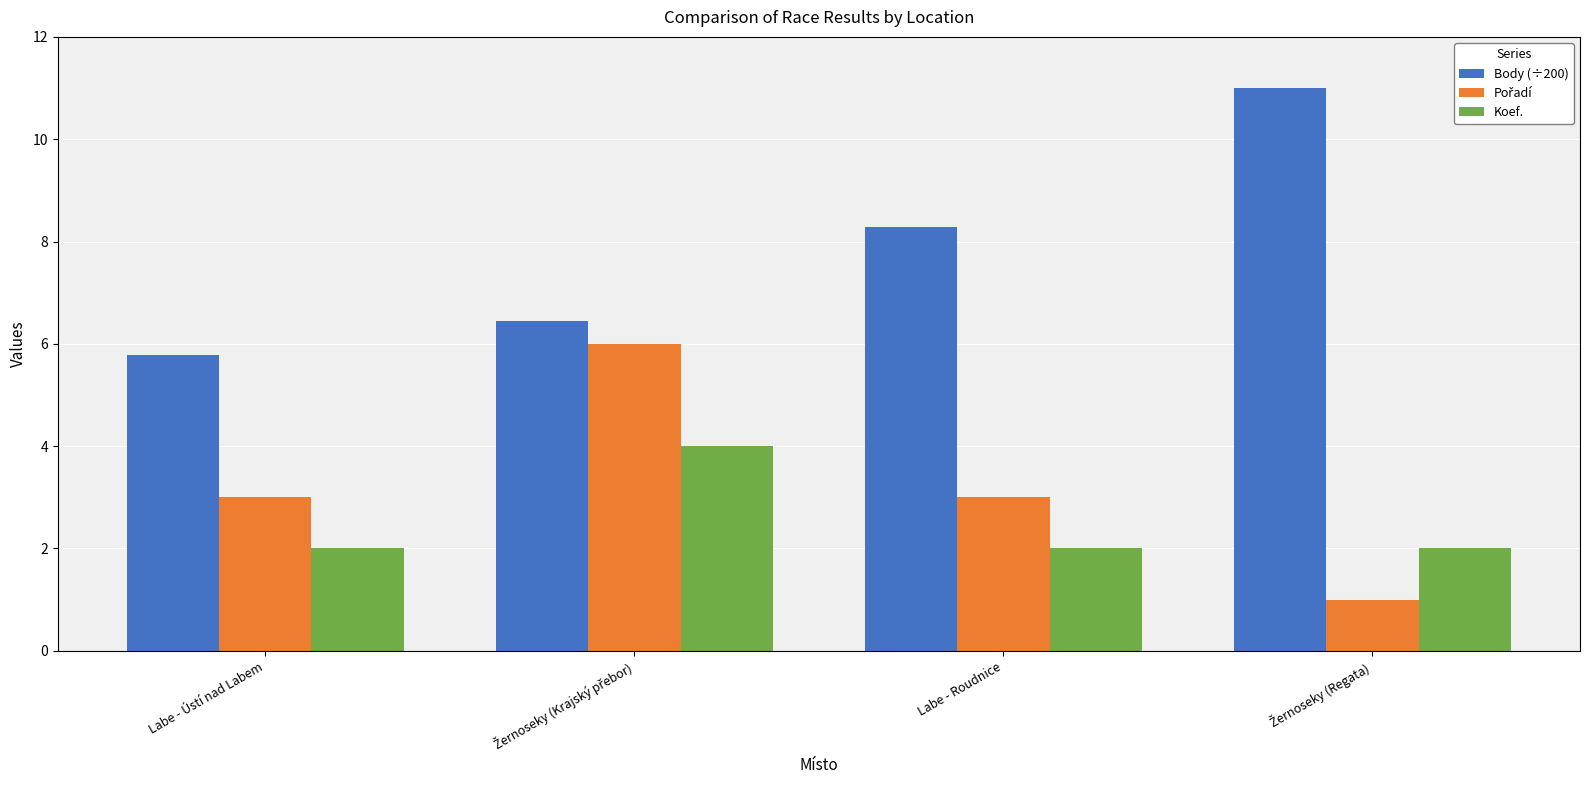

What is the difference between the Body (÷200) values at Labe - Ústí nad Labem and Labe - Roudnice?

2.5